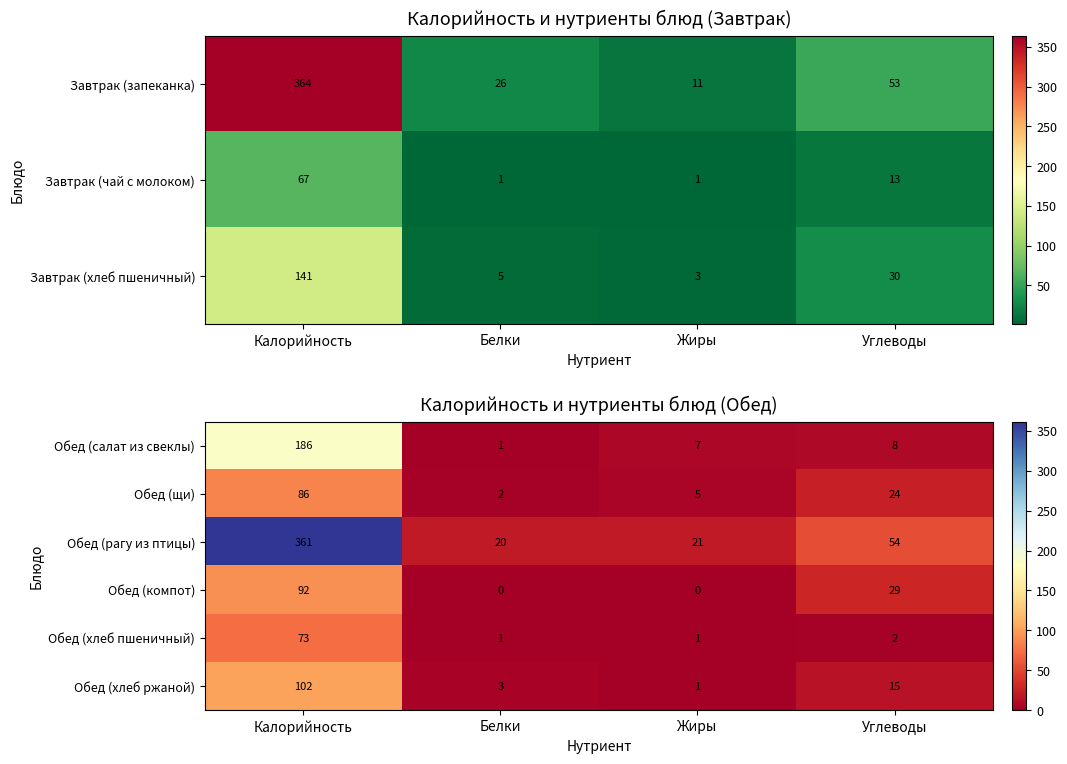

What is the total value across all series at Белки?

27.0